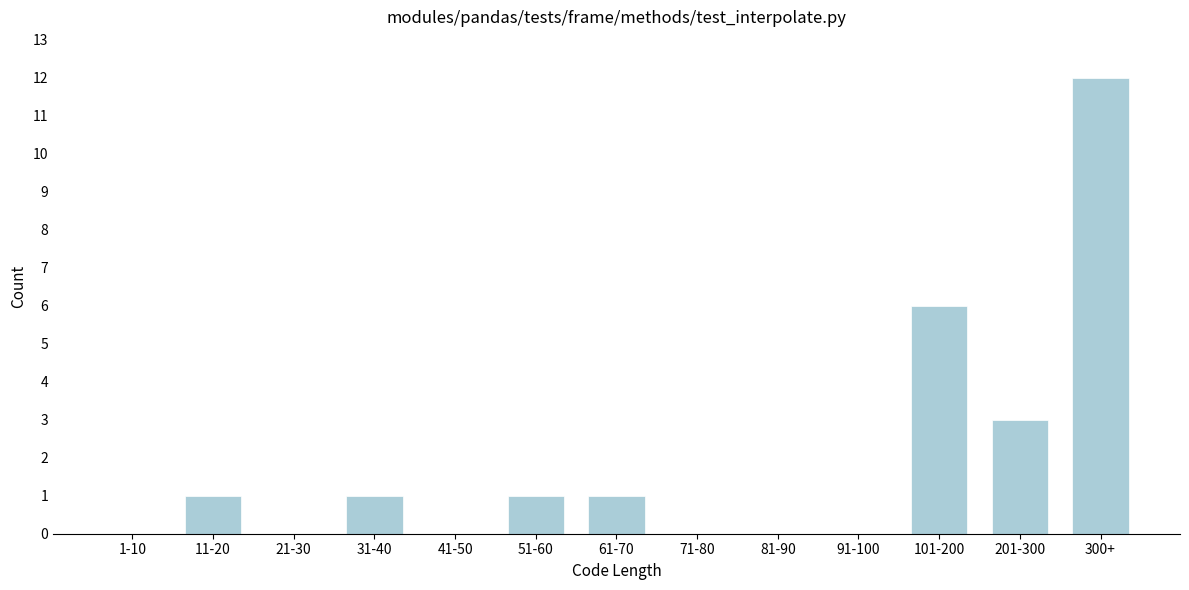

Reading left to right, transcribe all the data shown in this chart.

1-10=0	11-20=1	21-30=0	31-40=1	41-50=0	51-60=1	61-70=1	71-80=0	81-90=0	91-100=0	101-200=6	201-300=3	300+=12